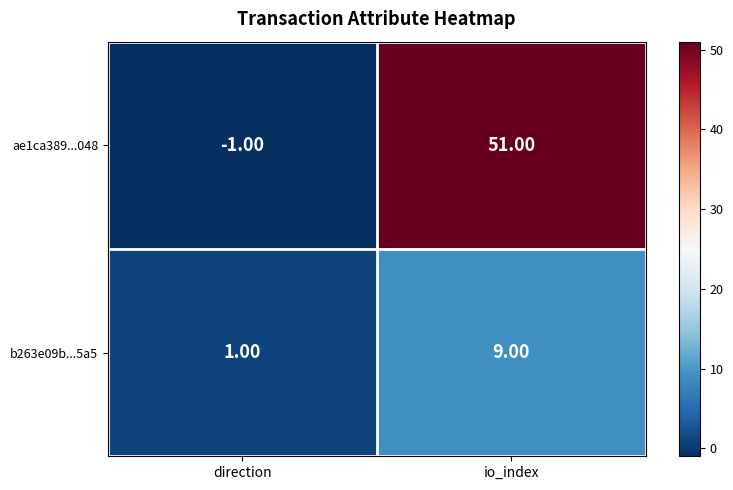

At which label is b263e09b...5a5 closest to 5?

direction